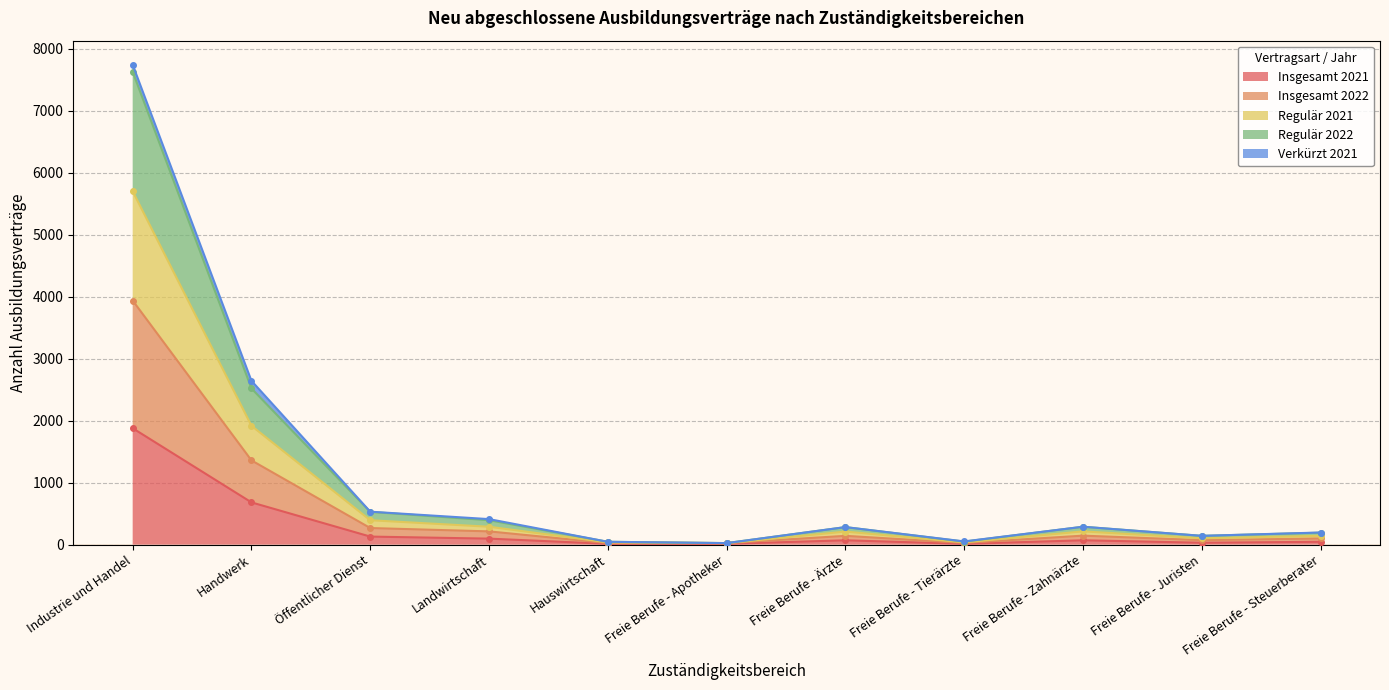

What is the difference between the second highest and minimum values in the Insgesamt 2021 series?

669